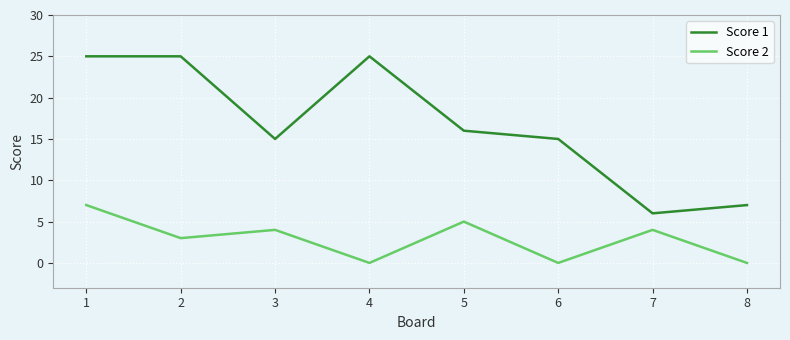

What are all the series names shown in the legend?

Score 1, Score 2